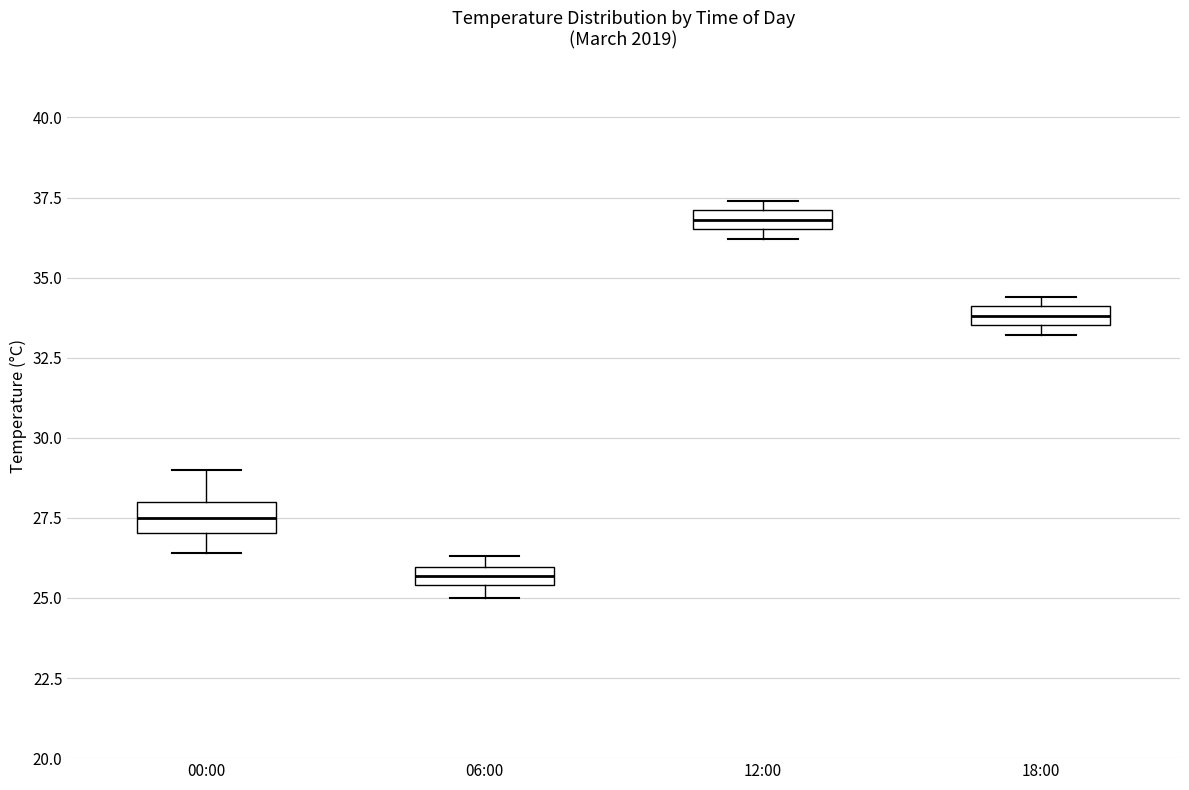

Where is the upper edge of the box for 18:00 on the y-axis? The values are not printed on the chart, so give them approximately, as read against the axis.

34.0